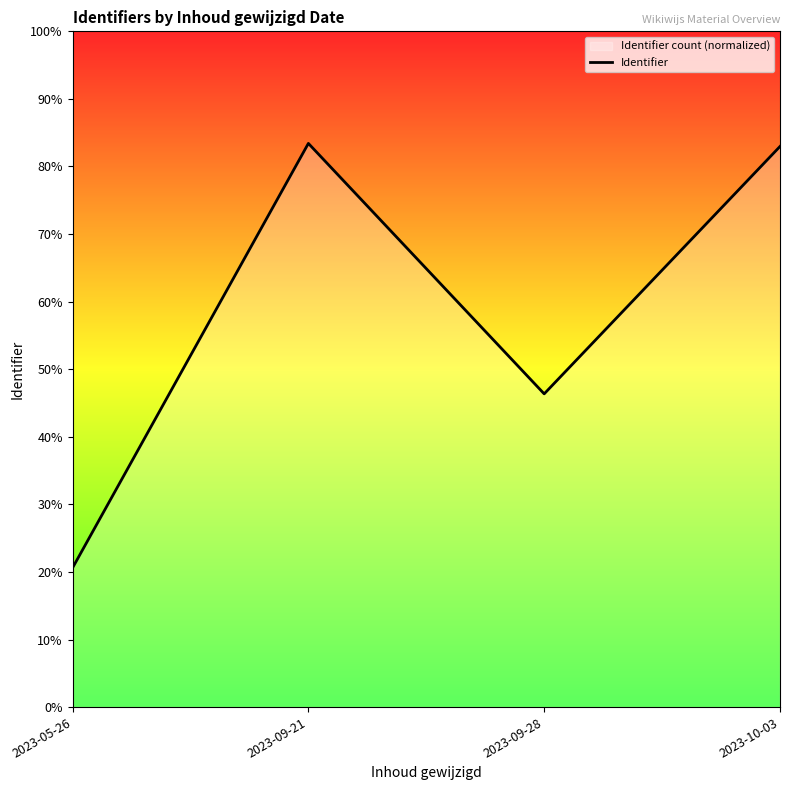

What is the sum of all values?

233.3